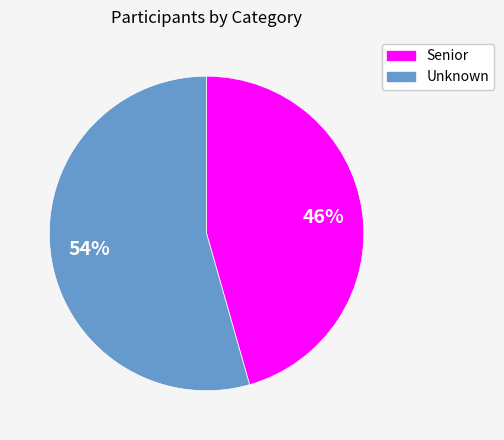

Which category has the smallest portion of the pie?

Senior